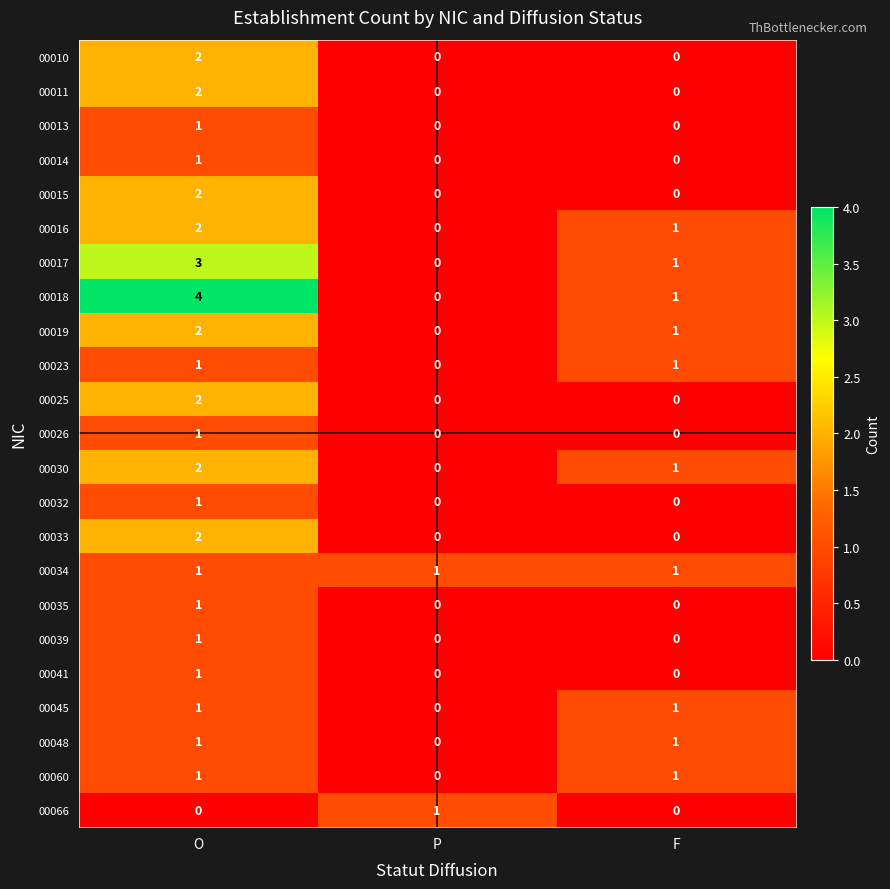

What is the spread (max minus min) of values at O?

4